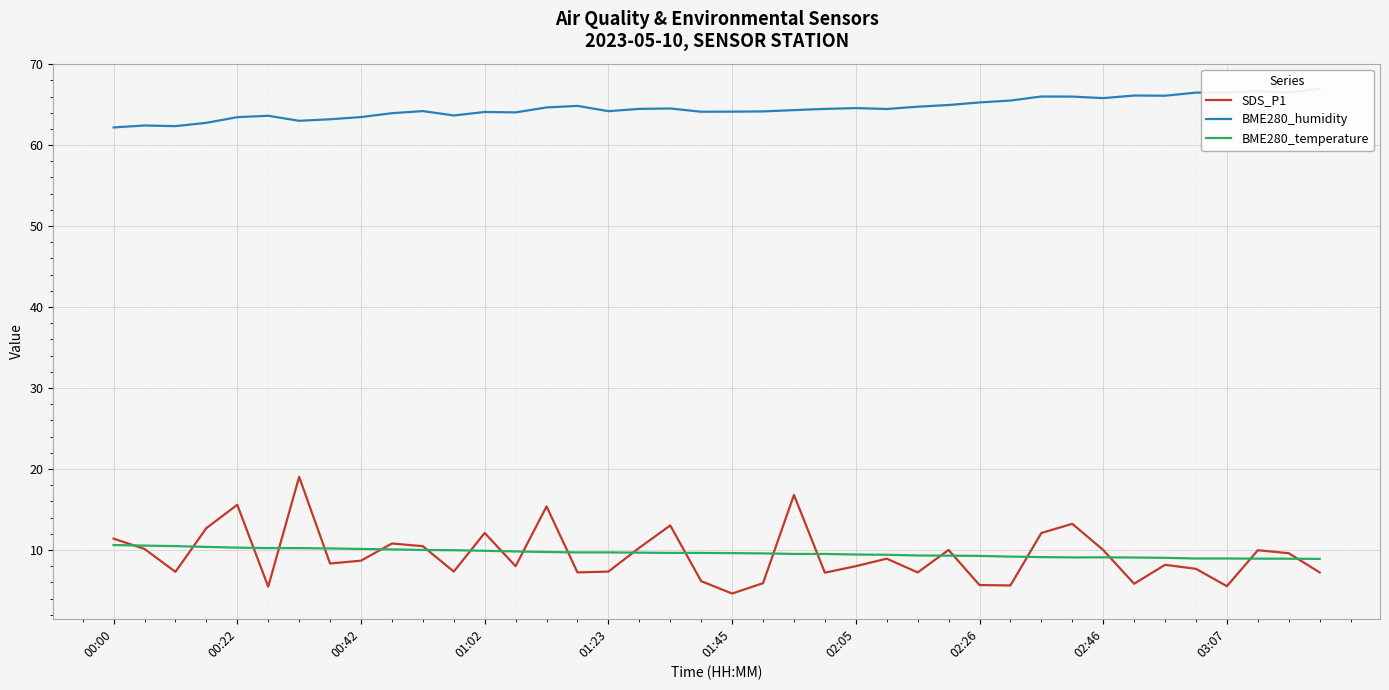

How many times do SDS_P1 and BME280_temperature cross each other?

21